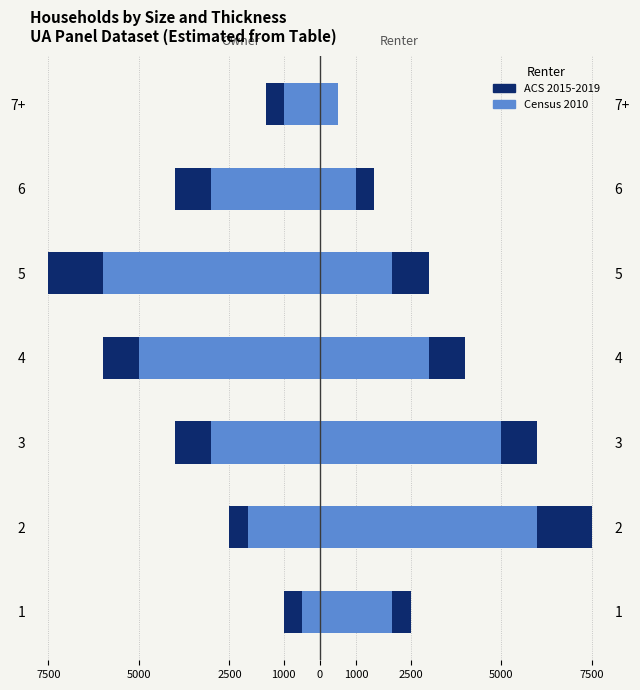

Between 1 and 5, which series saw the biggest shift?

ACS 2015-2019